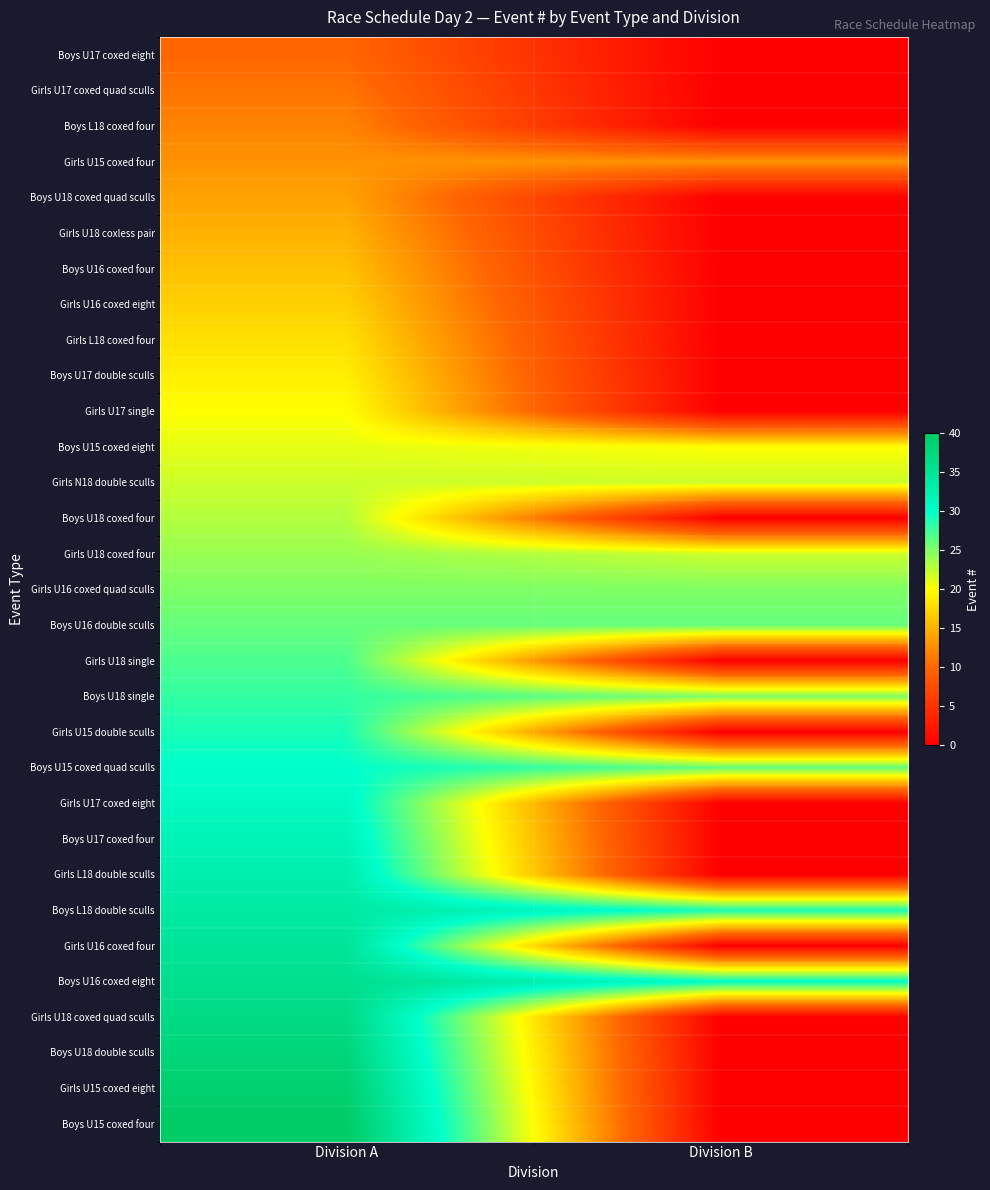

How many data points does each series have?

2